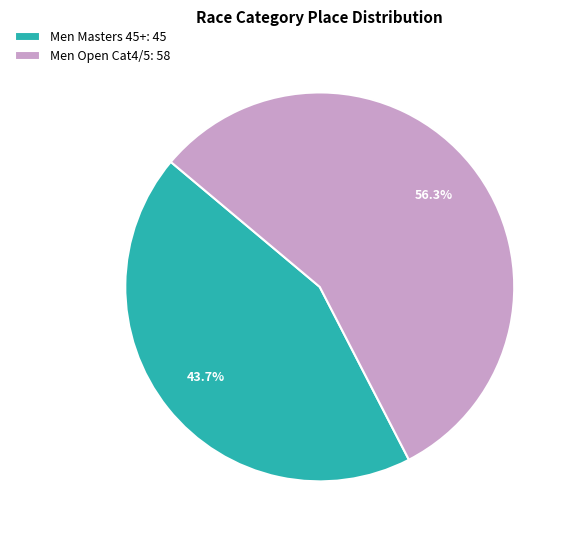

Count the number of slices in the pie.

2